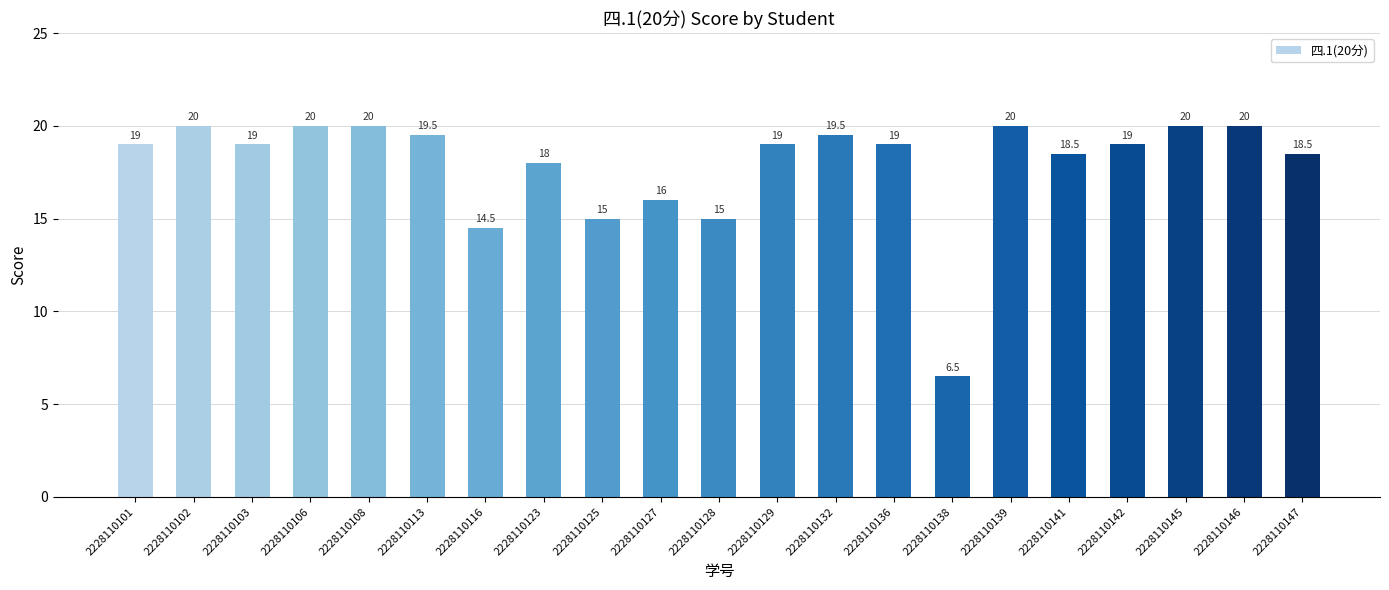

What is the change in value from 2228110108 to 2228110128?

-5.0